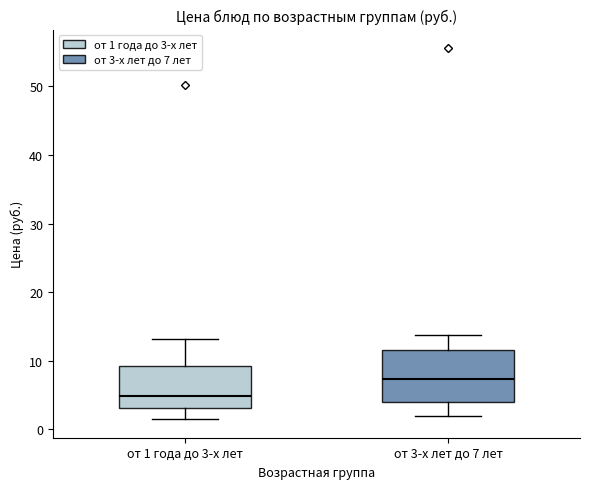

Reading left to right, transcribe this box plot: for each box, give where its median line is, the range the box spans, and where its two whiskers end, as read against the y-axis. The values are not printed on the chart, so give them approximately, as read against the axis.

от 1 года до 3-х лет: median 5, box 3 to 9, whiskers 1 to 13
от 3-х лет до 7 лет: median 7, box 4 to 12, whiskers 2 to 14